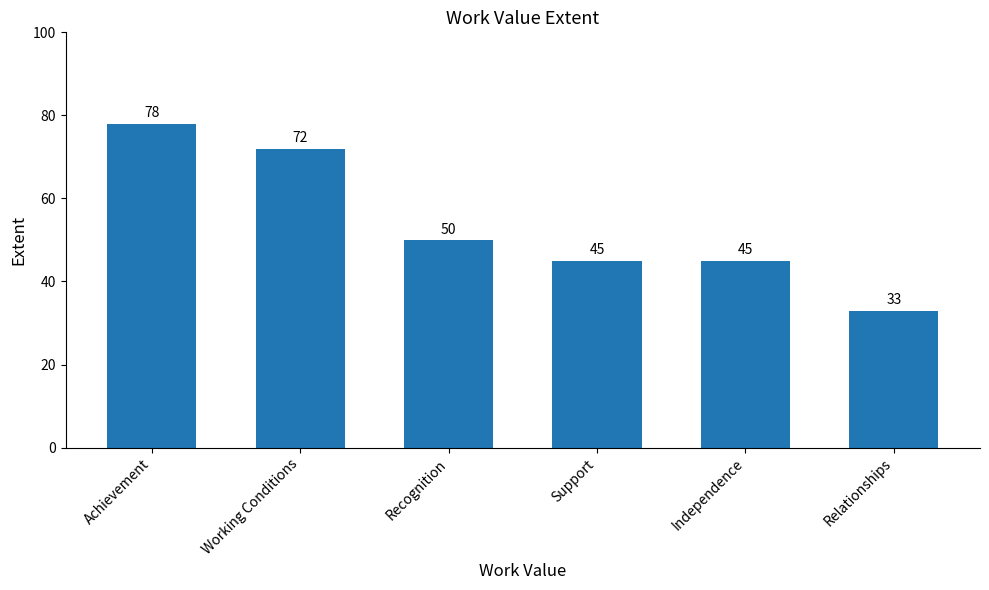

Count the number of data series in this chart.

1